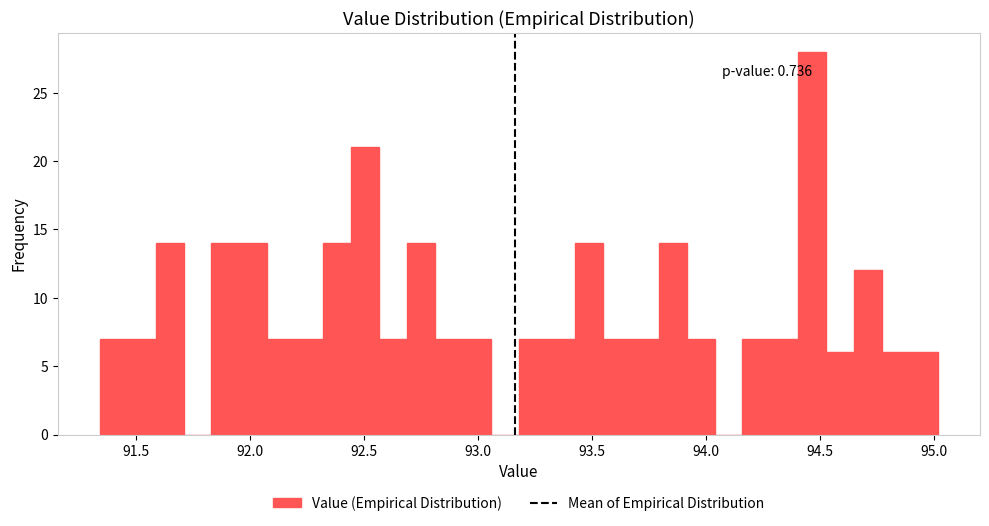

Read against the x-axis, roughly where is the centre of the tallest bar?

94.45